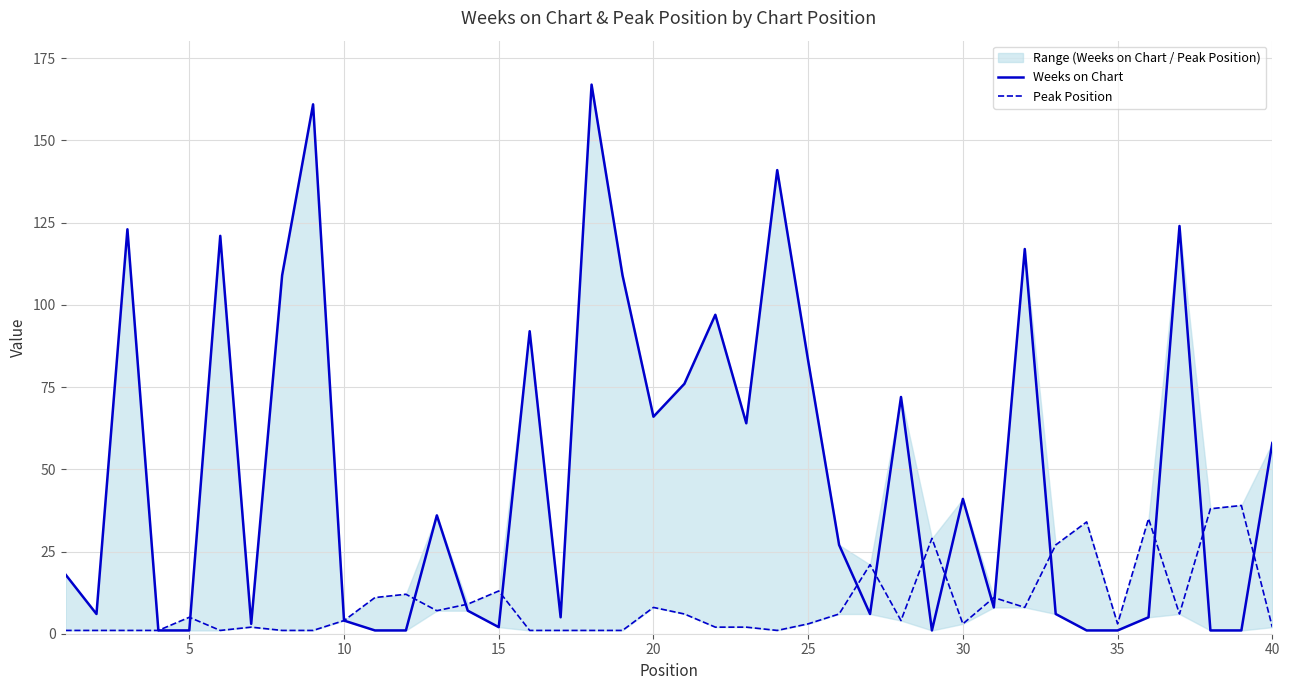

What is the minimum value shown in the chart?

1